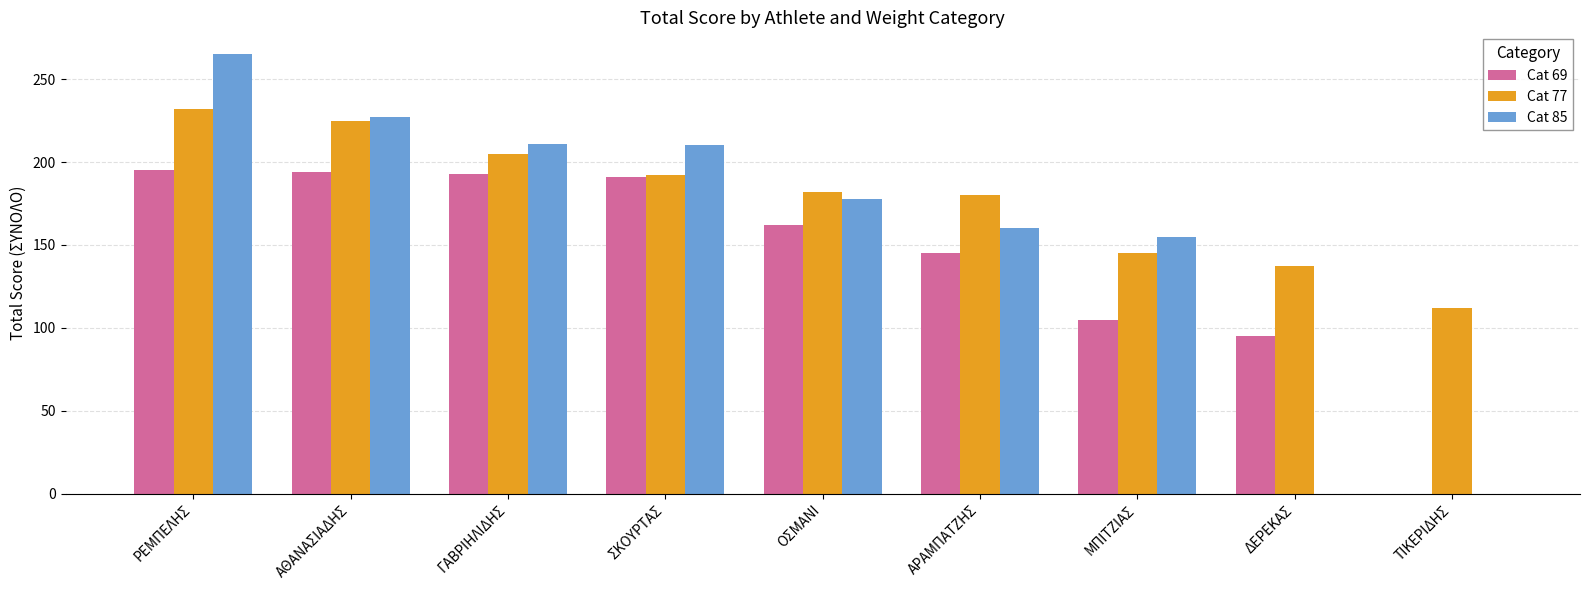

How many series are shown in this chart?

3